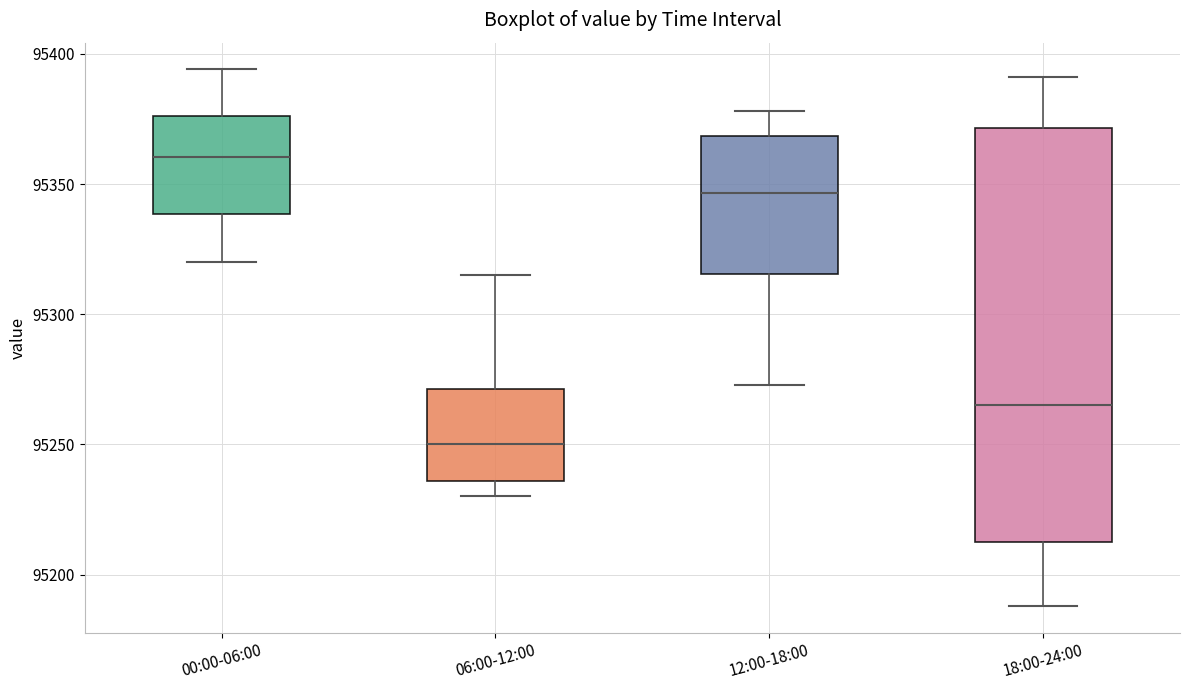

Which box is the tallest, from its lower edge to its upper edge?

18:00-24:00